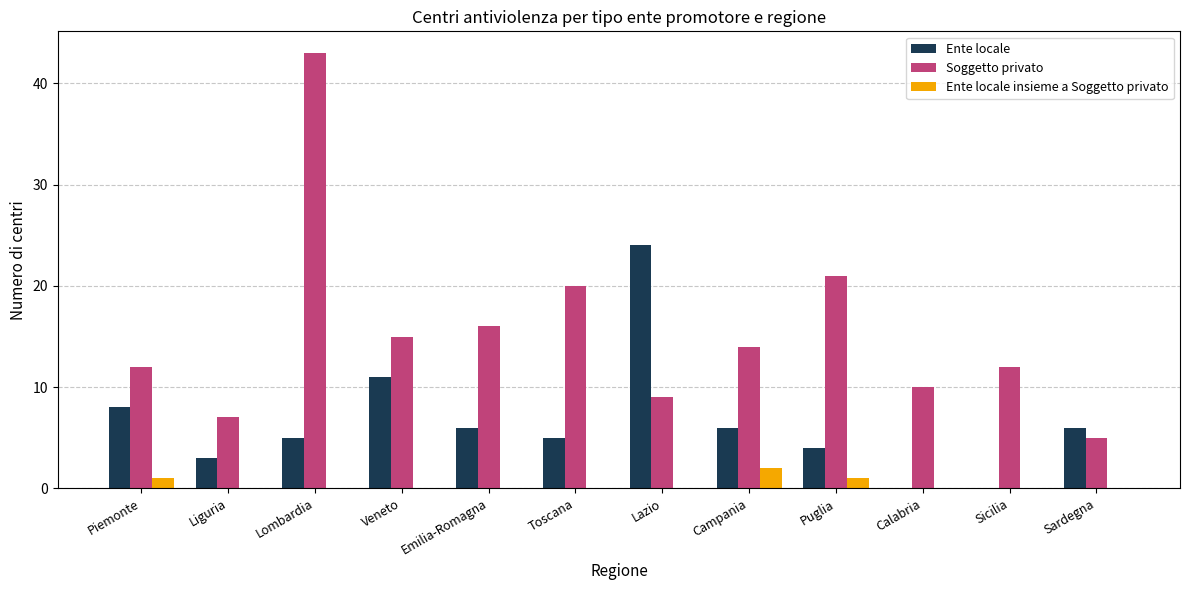

What is the difference between the Soggetto privato values at Lombardia and Lazio?

34